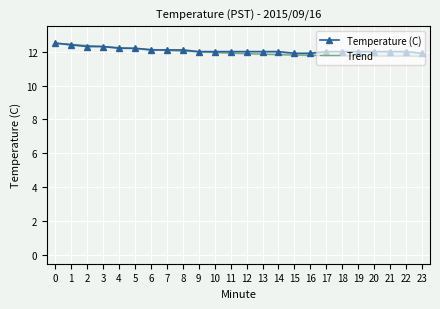

What is the value of the Trend point at the 22nd from the left?

11.7